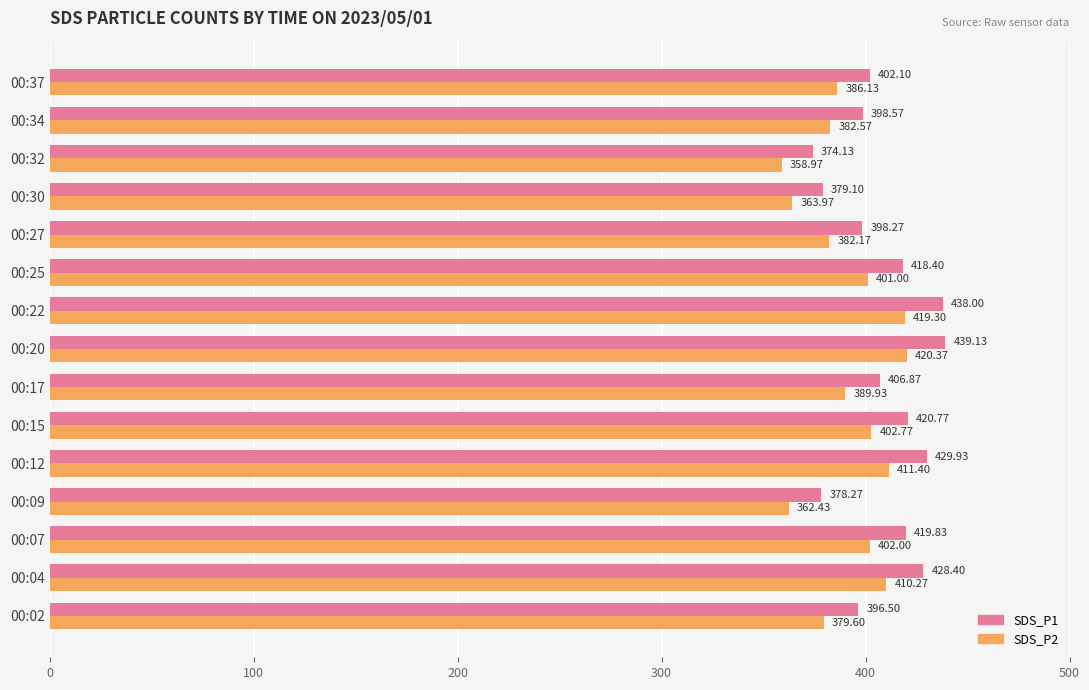

At 00:15, list the series in order from largest to smallest.

SDS_P1, SDS_P2